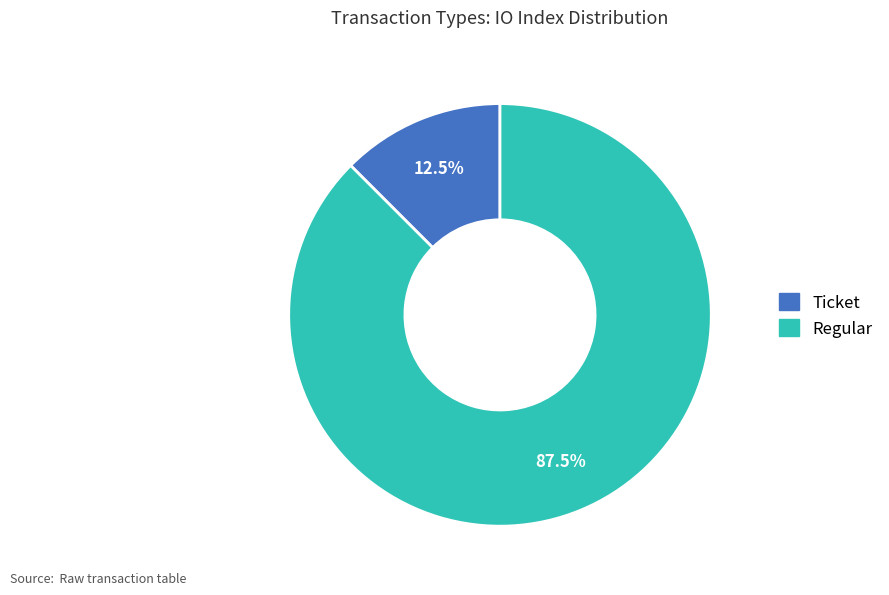

Which slice represents more than half of the pie?

Regular